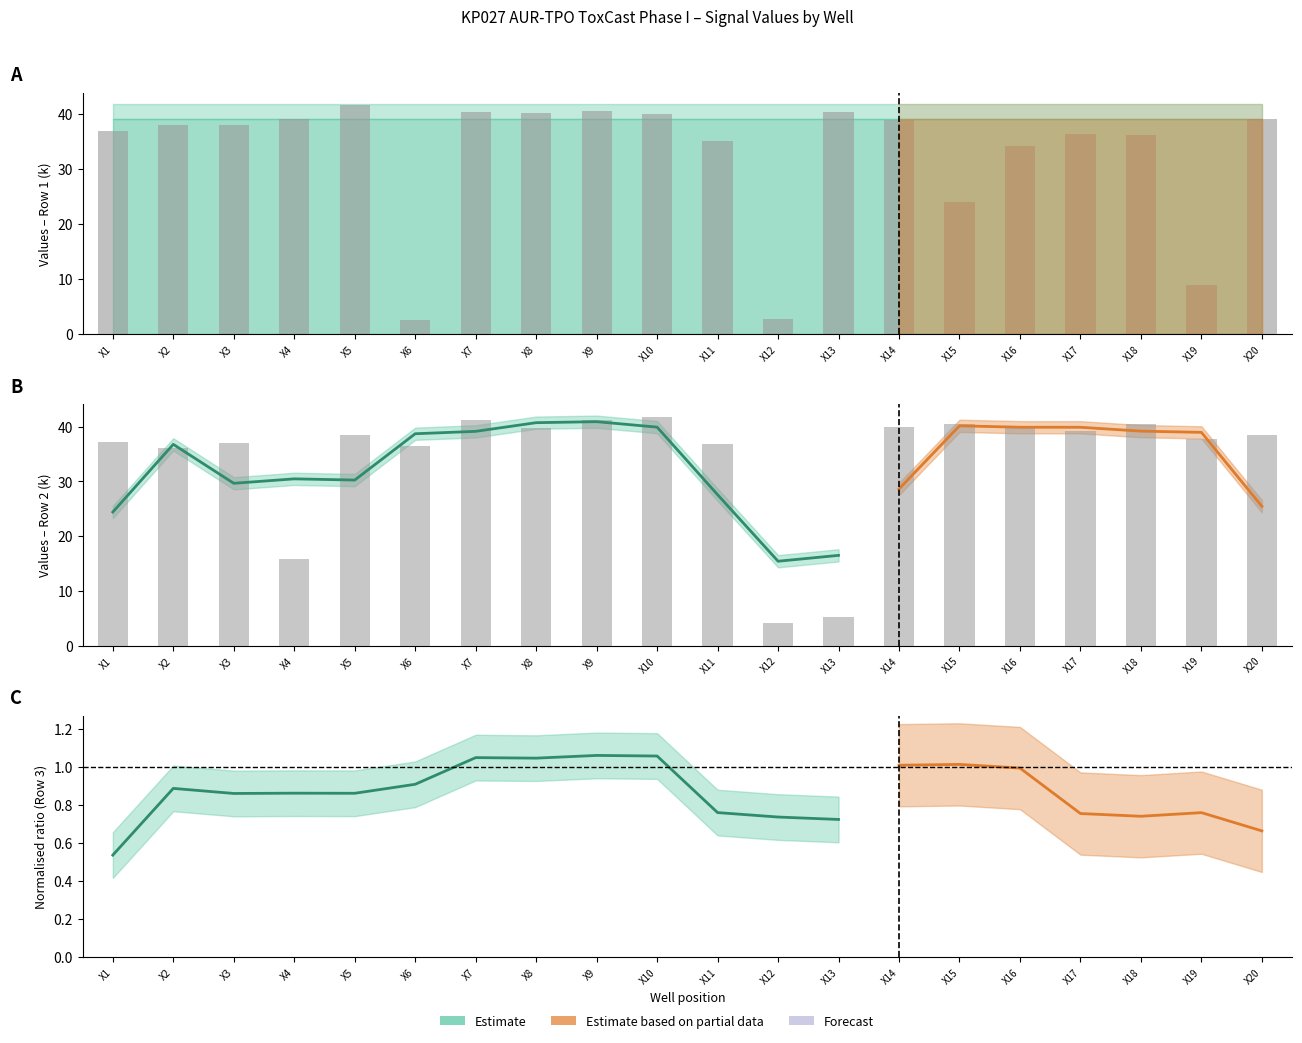

The Row1 series shows 2.6 at X6. True or false?

True